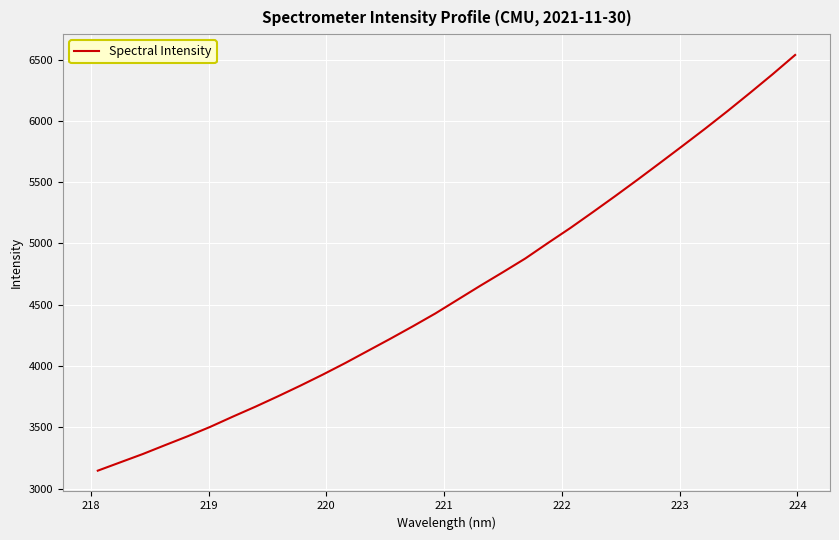

True or false: the data has more than 1 interior local peaks.

False